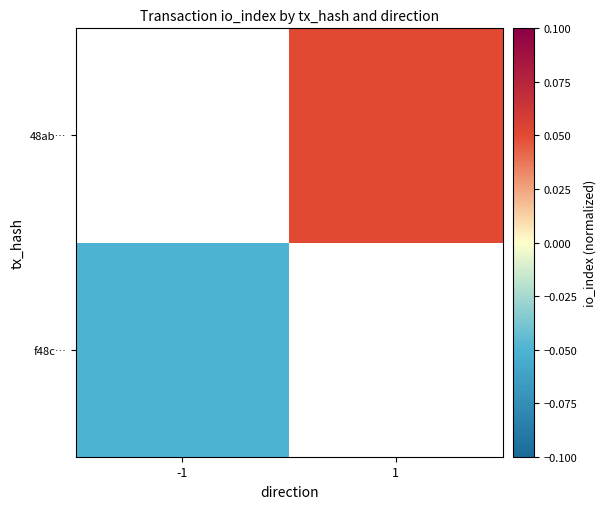

Is the value of 48ab… at 1 greater than the value of f48c… at 1?

No